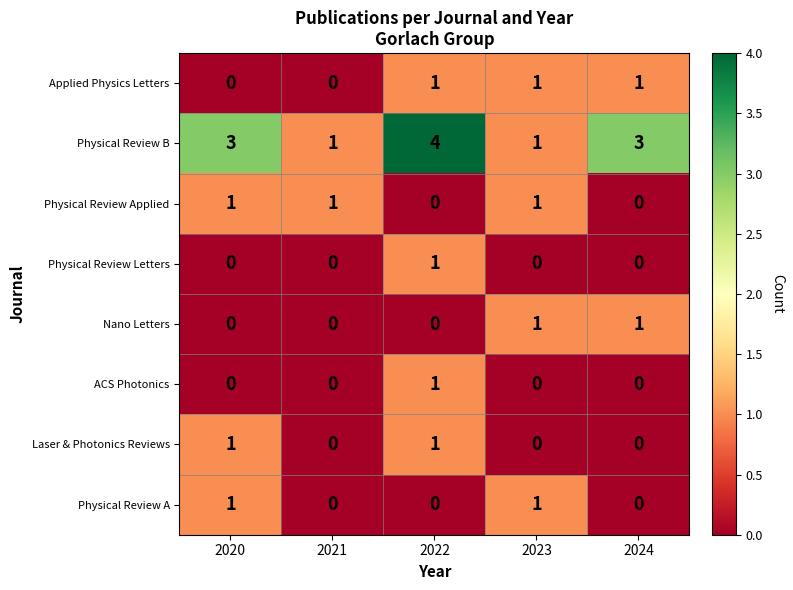

What is the greatest value displayed?

4